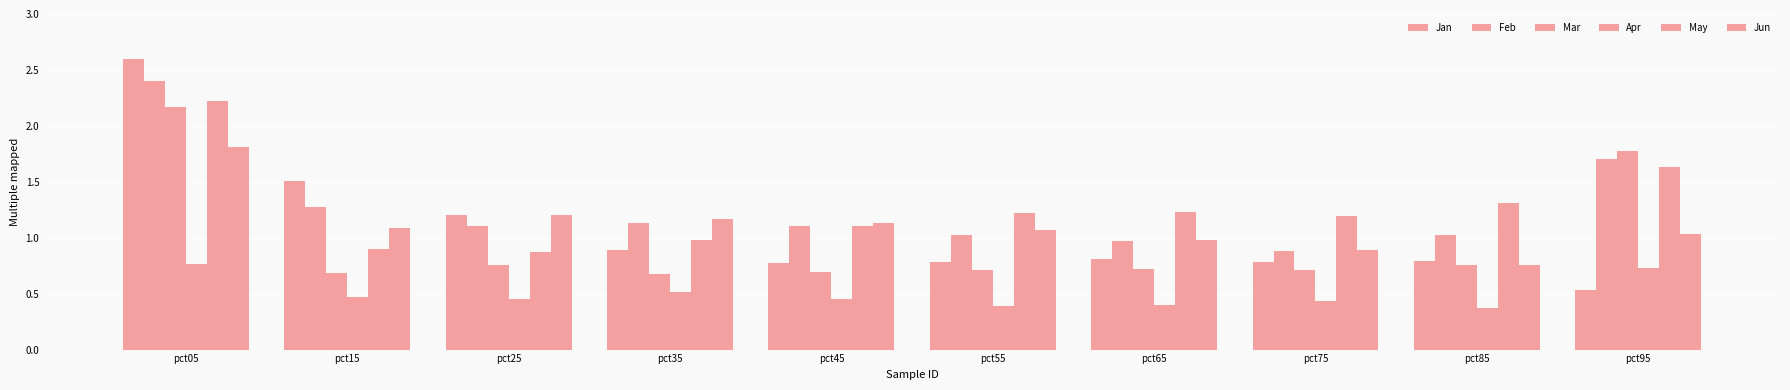

What is the maximum value for Jun?

1.8